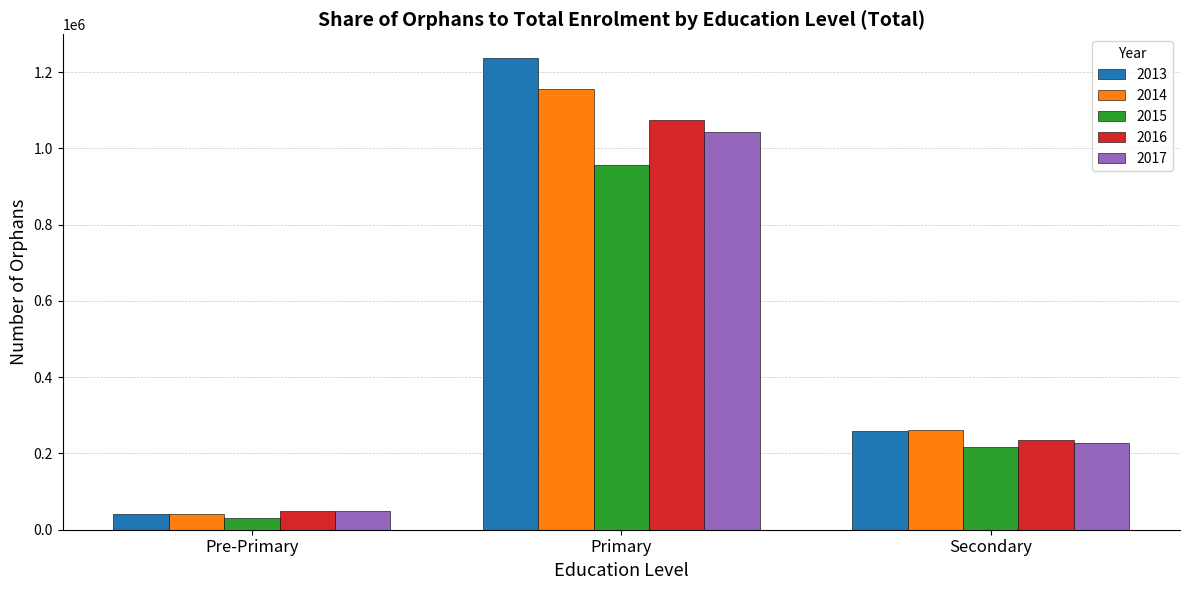

At which category is the sum across all series the highest?

Primary